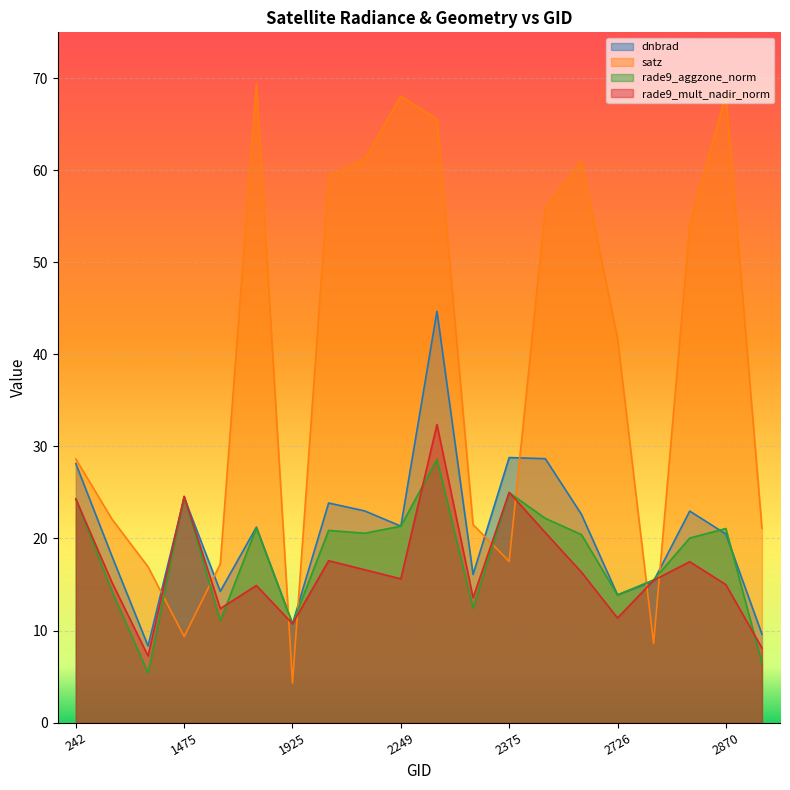

At which category does the chart reach its peak across all series?

1808